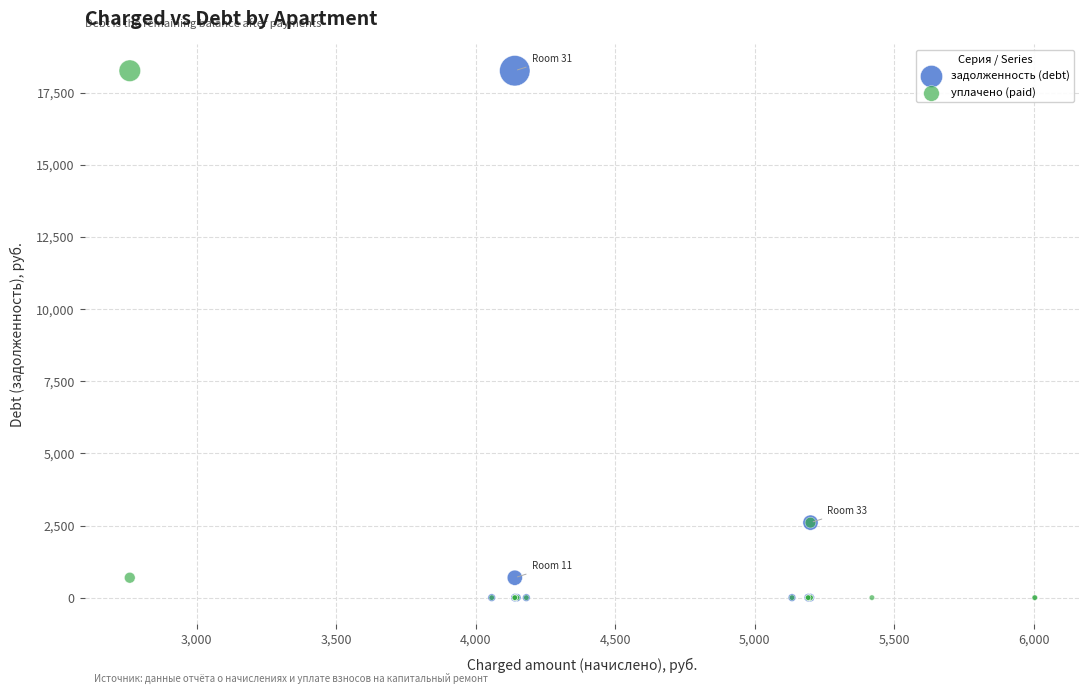

What are all the series names shown in the legend?

задолженность (debt), уплачено (paid)